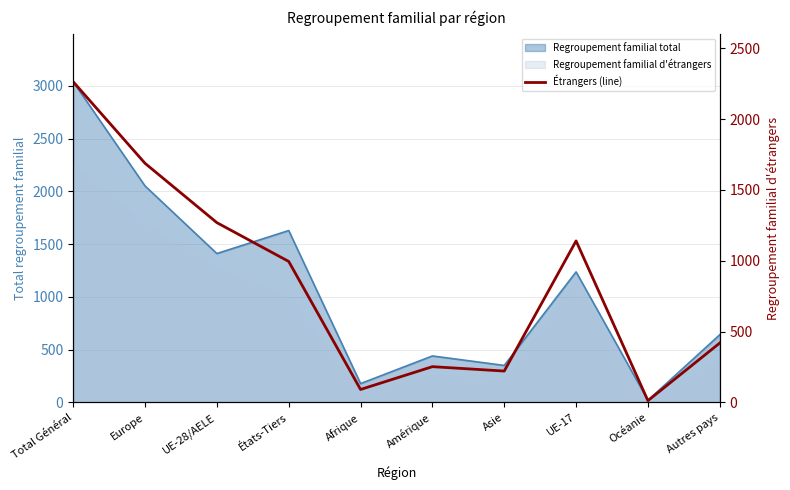

At which label does the data first exceed 995?

Total Général